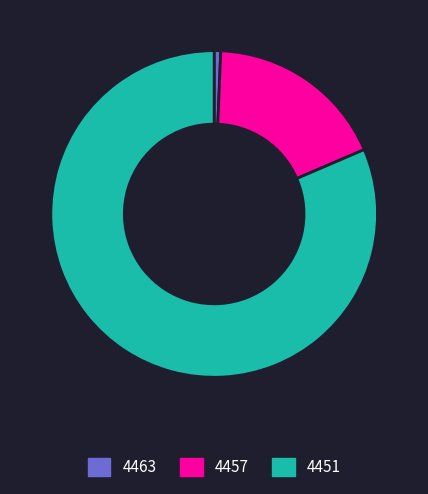

Which category has the smallest portion of the pie?

4463